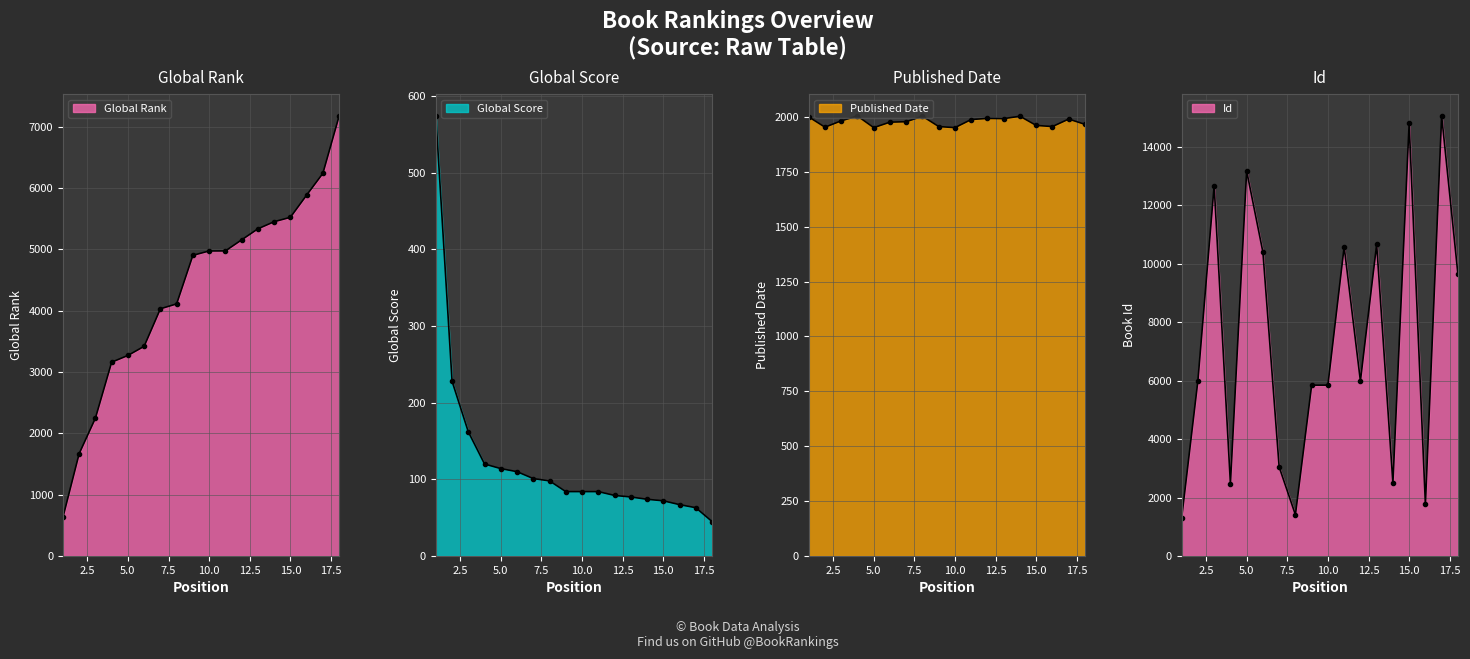

How many data points in Id are less than 6002?

9